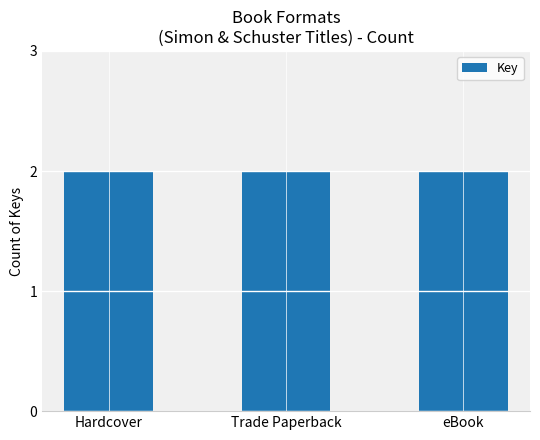

Does the chart contain any negative values?

No